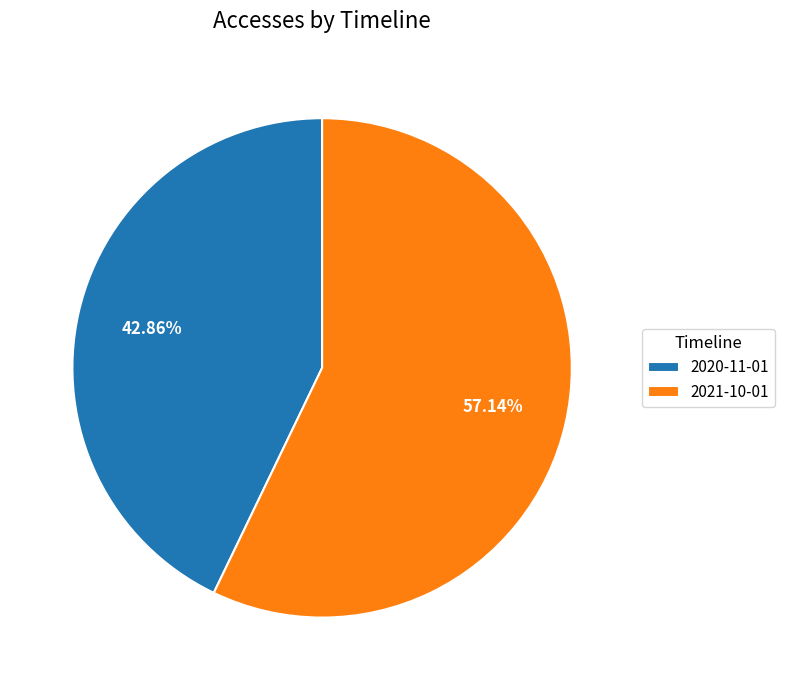

What percentage is the 2020-11-01 slice, to the nearest percent?

43%